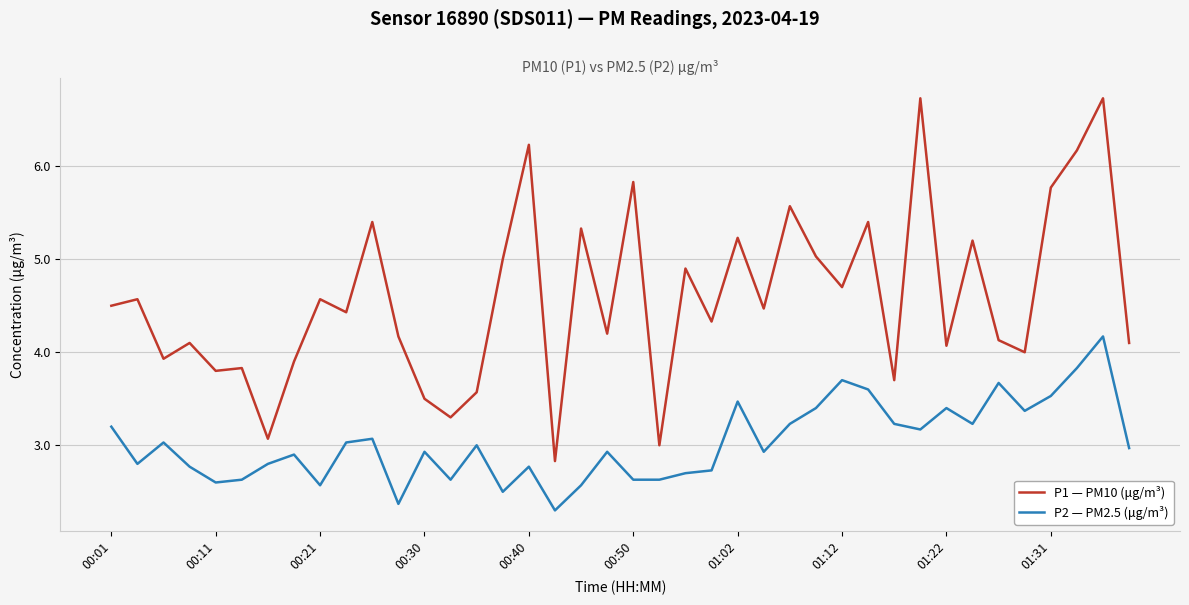

List the series in order of their overall mean, highest first.

P1 — PM10 (μg/m³), P2 — PM2.5 (μg/m³)